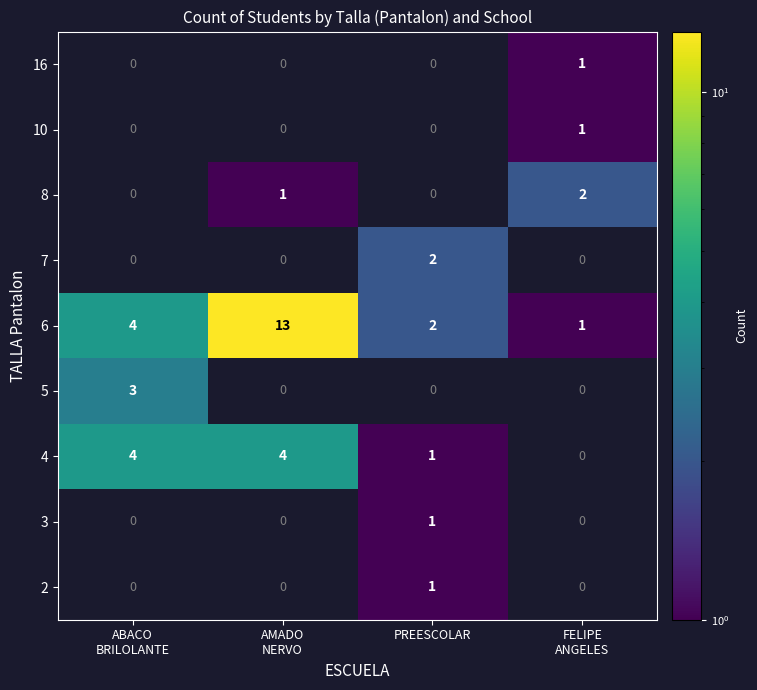

The 10 series shows 0 at PREESCOLAR. True or false?

True